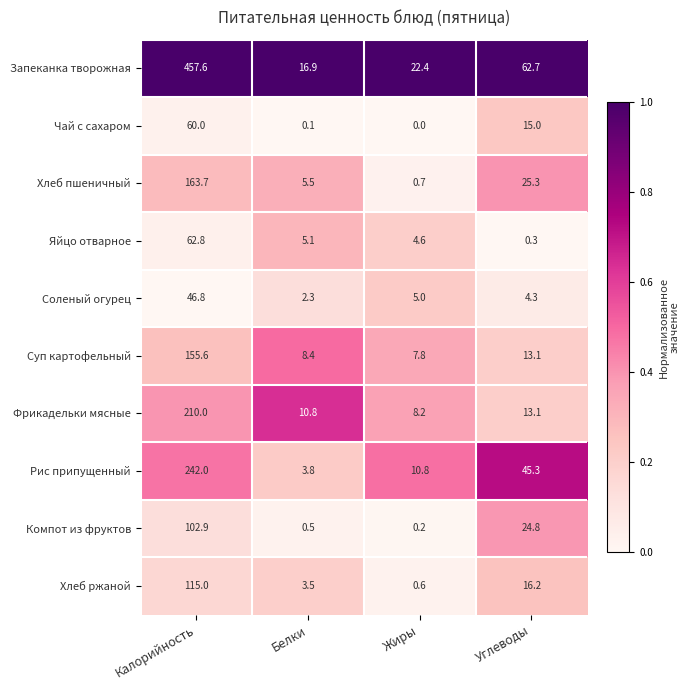

At how many categories does at least one series exceed 0?

4